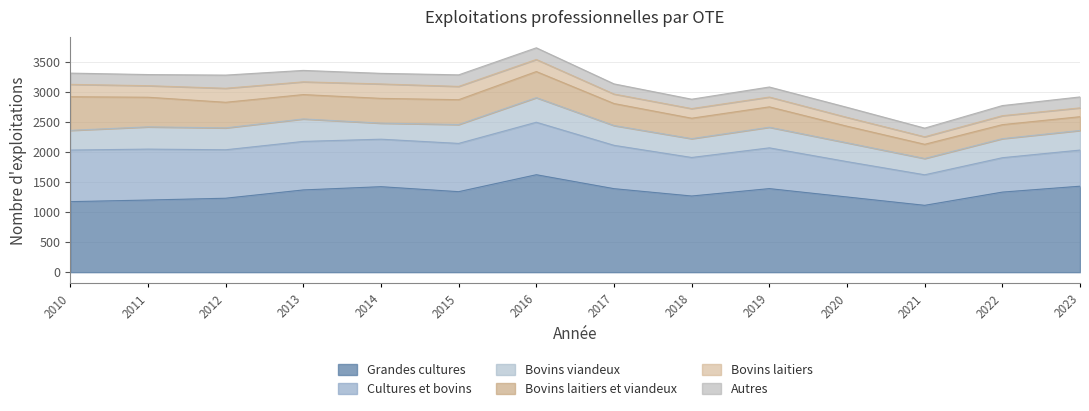

How many interior local peaks does the Bovins laitiers series have?

4